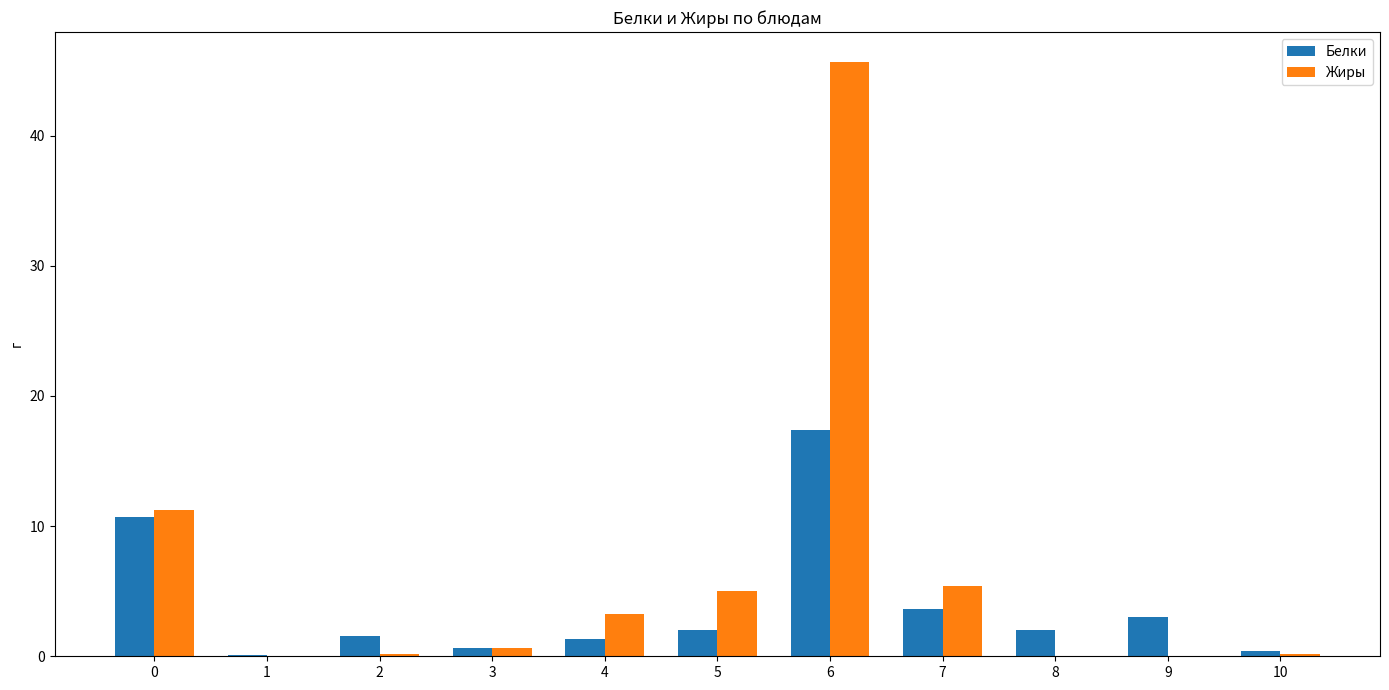

What are all the series names shown in the legend?

Белки, Жиры